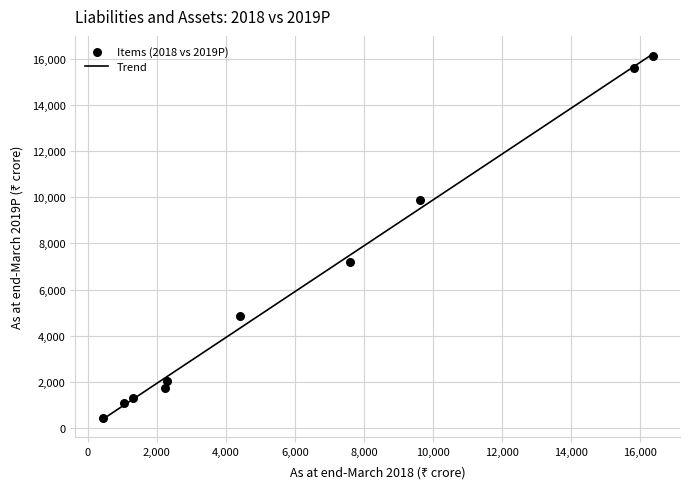

What is the average X value?

6110